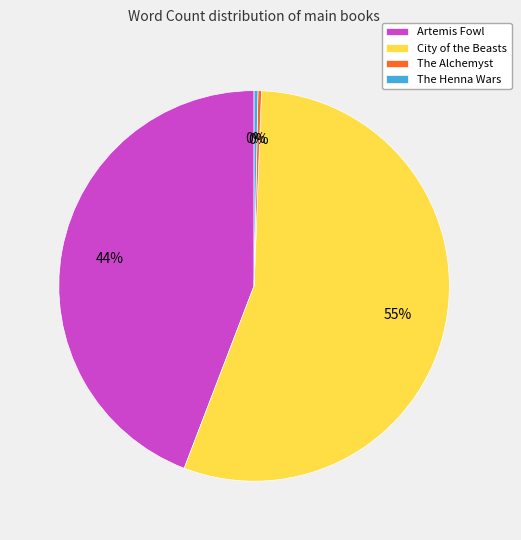

Is it true that The Henna Wars is 6% of the pie?

False